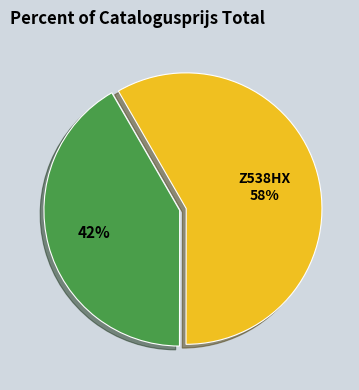

To the nearest percent, what is the average slice percentage?

50%